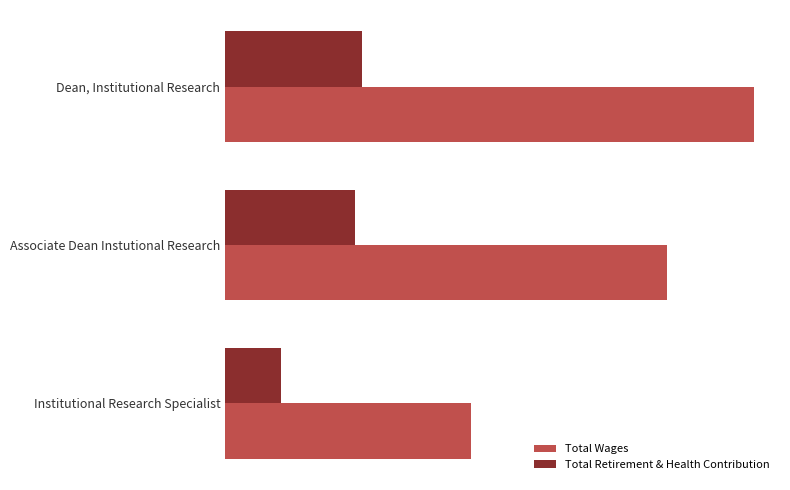

List the series in order of their peak value, highest first.

Total Wages, Total Retirement & Health Contribution